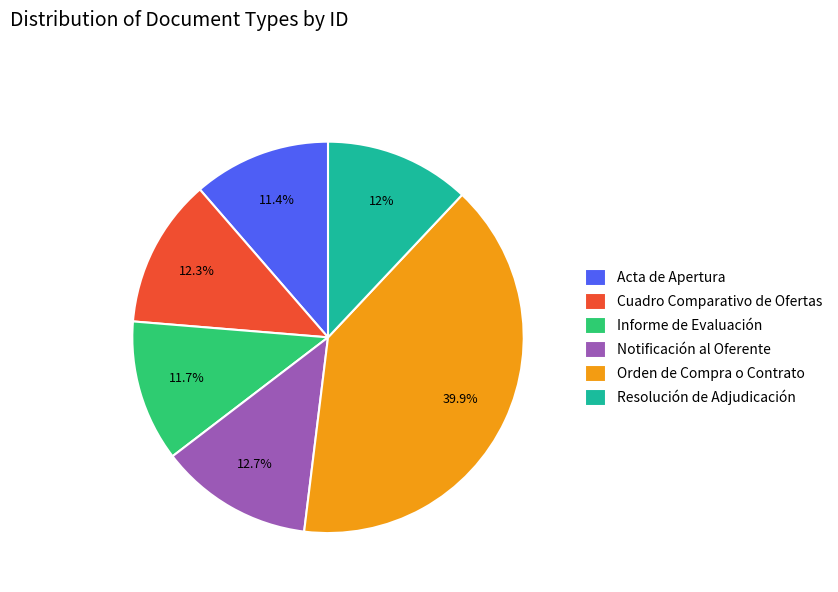

True or false: Resolución de Adjudicación accounts for 1% of the total.

False